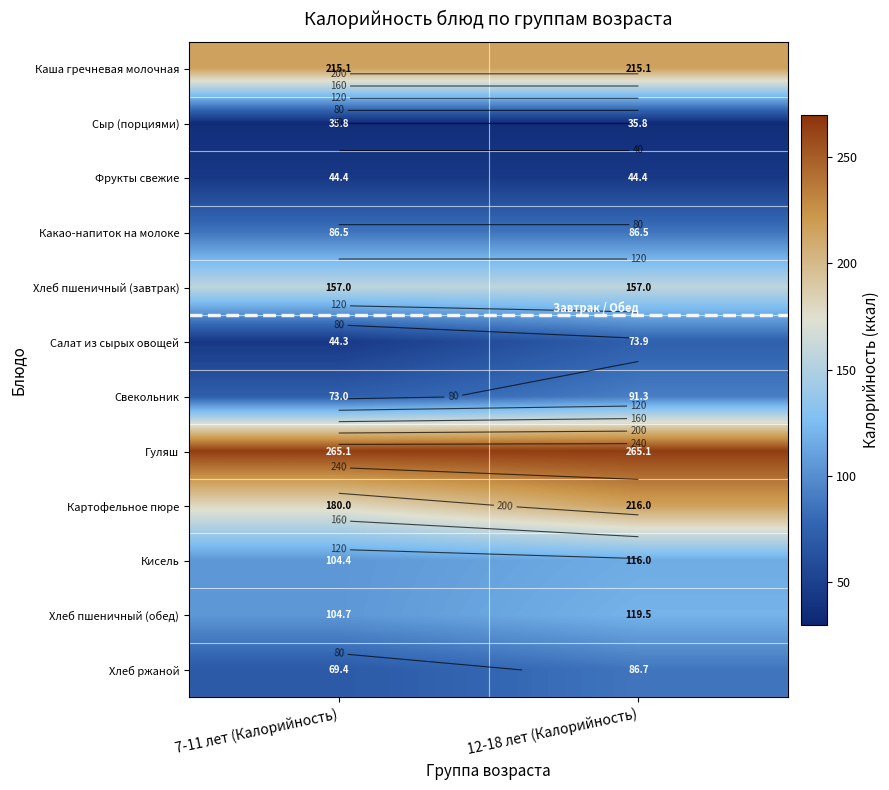

What is the lowest value of the Какао-напиток на молоке series?

86.5